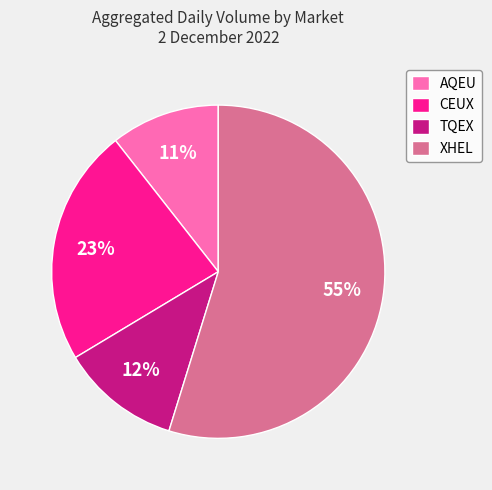

Rank the categories by value from lowest to highest.

AQEU, TQEX, CEUX, XHEL